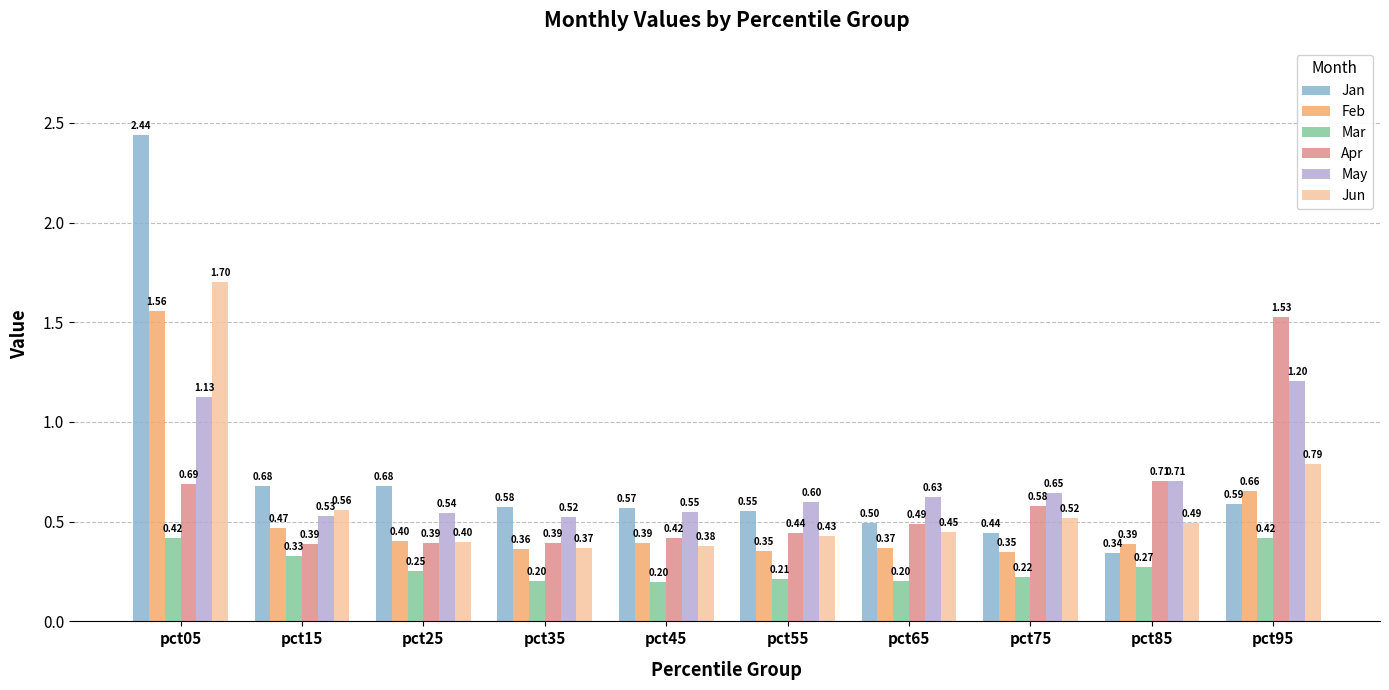

List the series in order of their peak value, highest first.

Jan, Jun, Feb, Apr, May, Mar